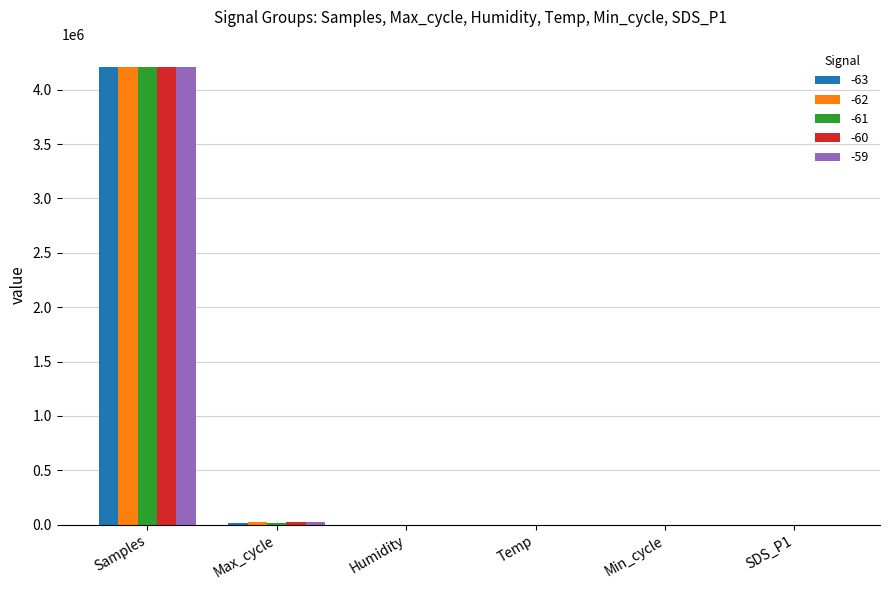

At which category is the sum across all series the highest?

Samples